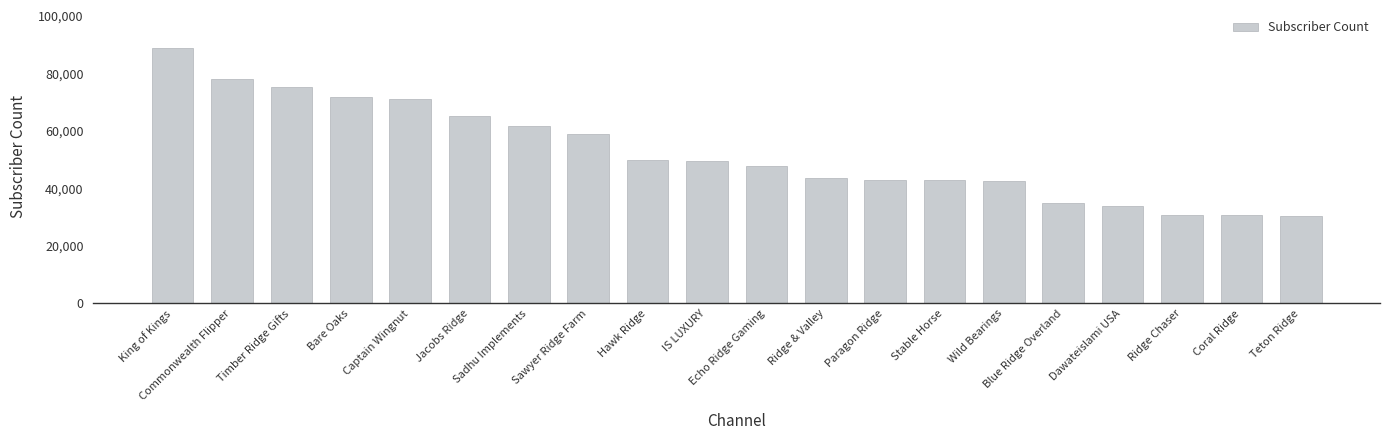

How many bars are there in total?

20